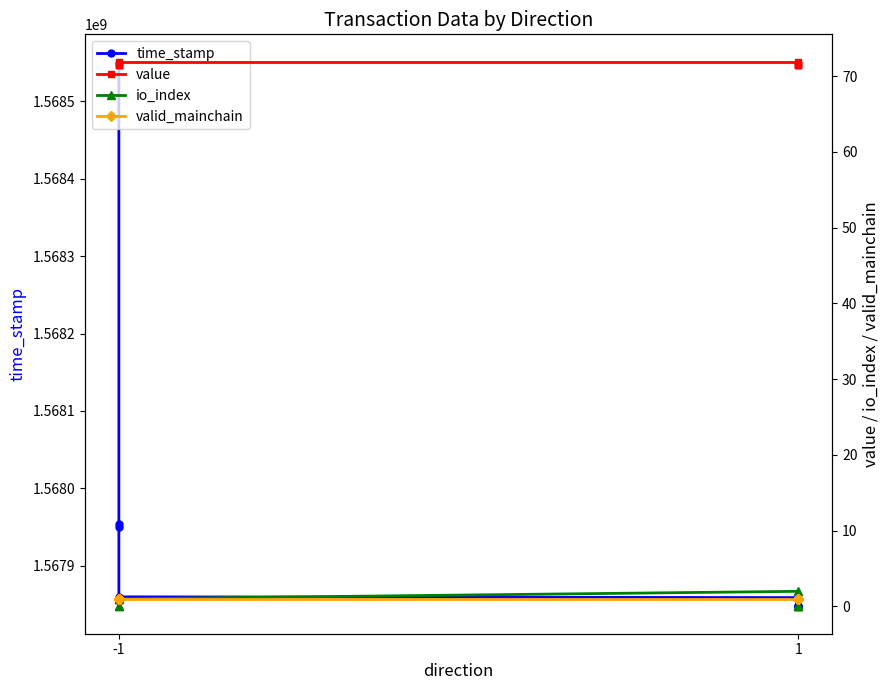

Which series has the largest total across all categories?

time_stamp